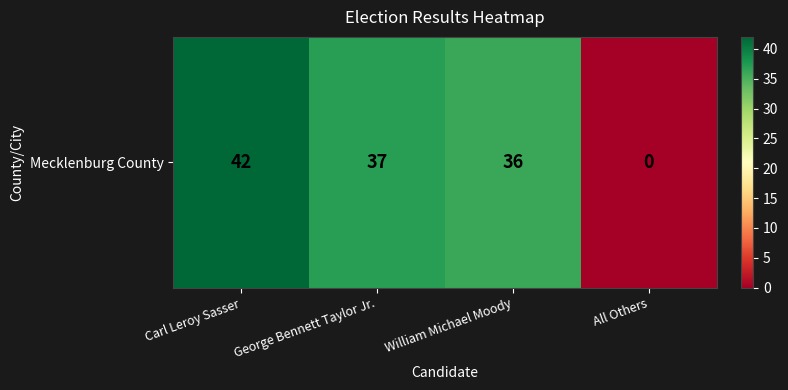

Between All Others and William Michael Moody, which is larger?

William Michael Moody